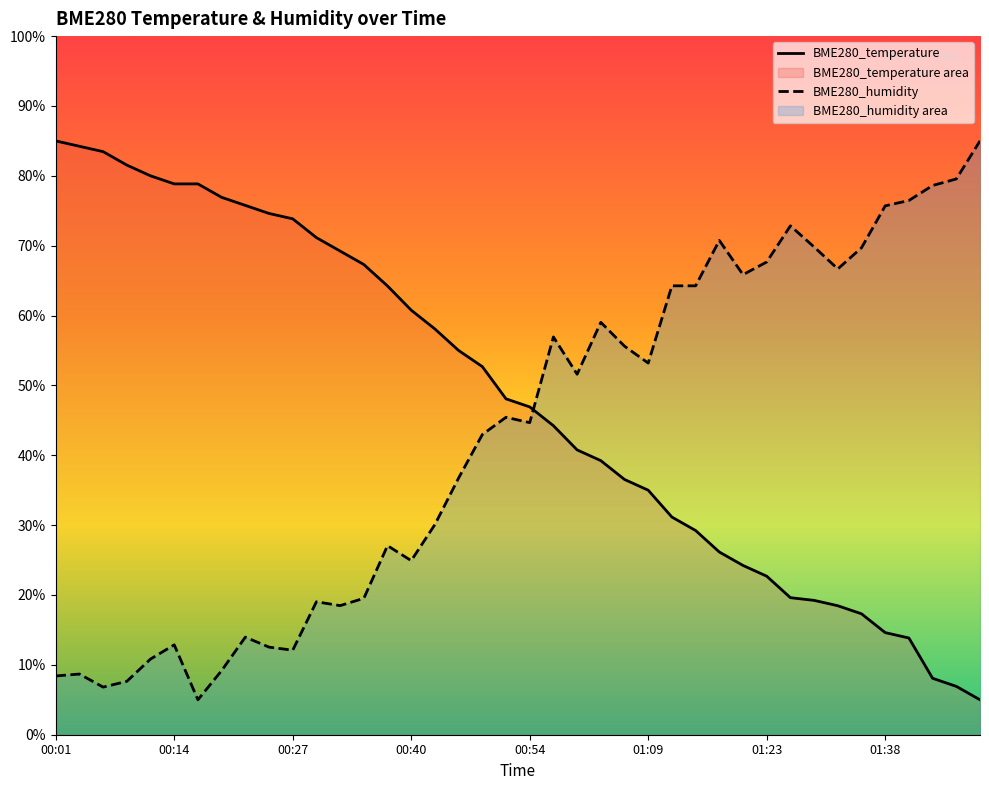

What is the minimum value shown in the chart?

5.0